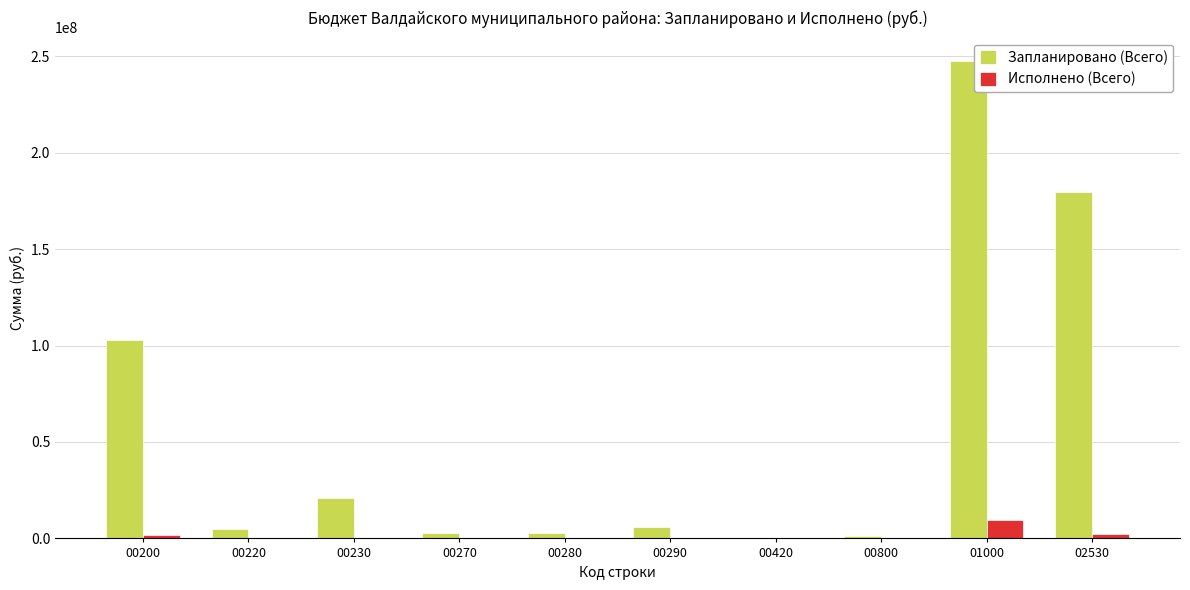

What is the approximate value of Исполнено (Всего) at 00220?

178000.0